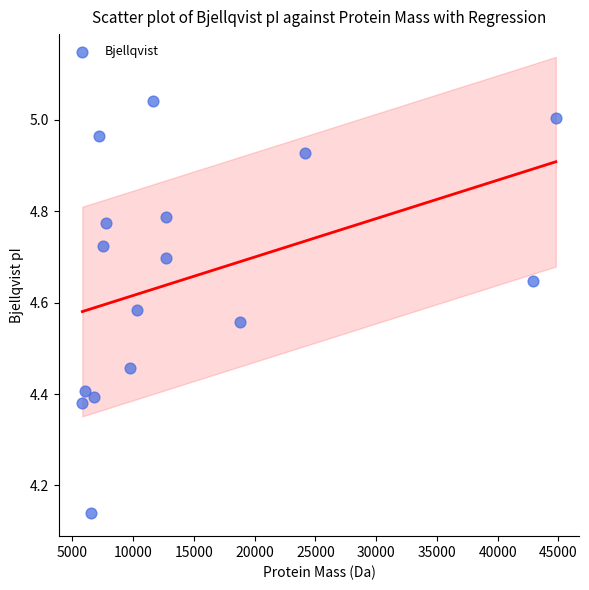

What is the range of X values (max minus min)?

38962.9